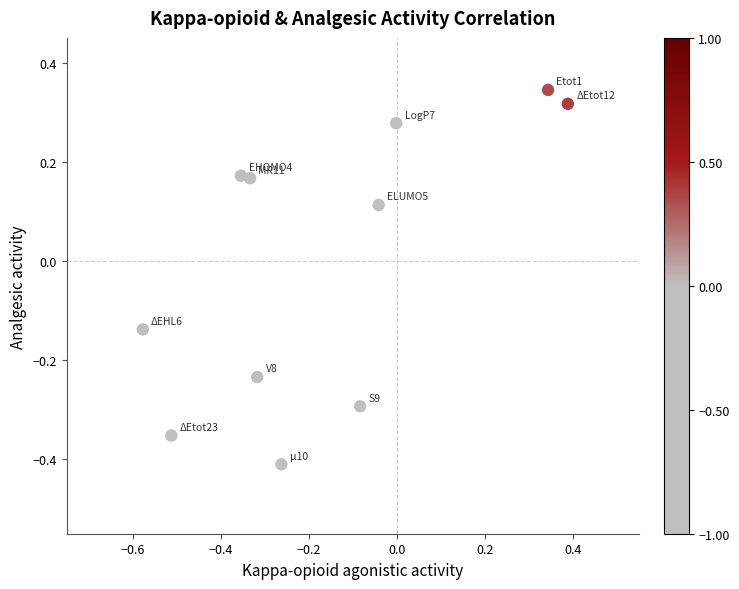

What is the range of Y values (max minus min)?

0.8